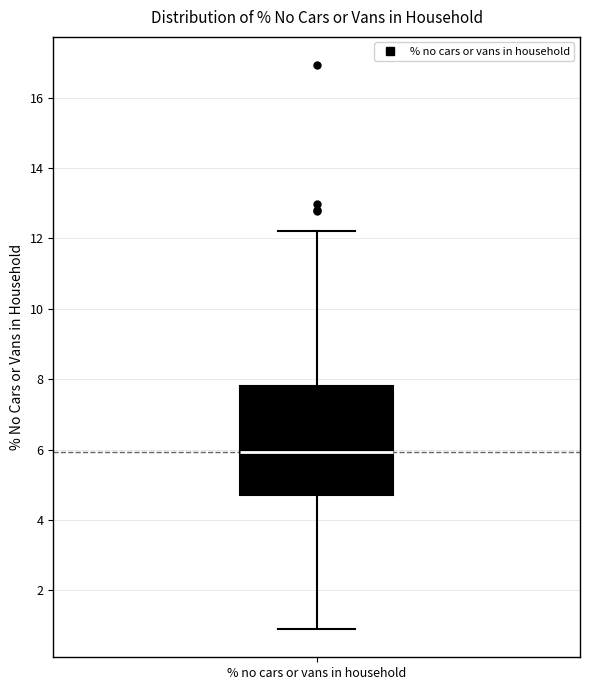

Read this box plot against the y-axis: the position of the median line, the range covered by the box, and the ends of both whiskers. The values are not printed on the chart, so give them approximately, as read against the axis.

median 6.0, box 4.8 to 7.8, whiskers 1.0 to 12.2